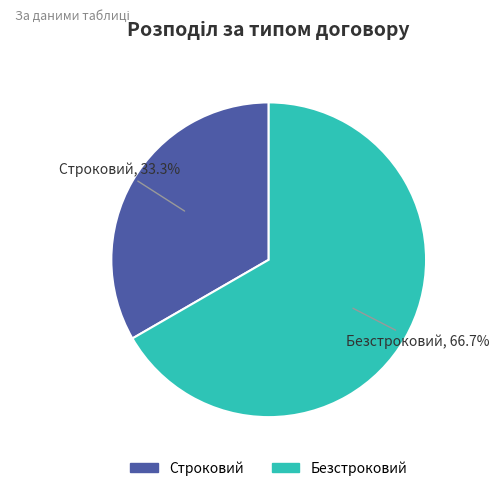

How many segments does this pie chart have?

2